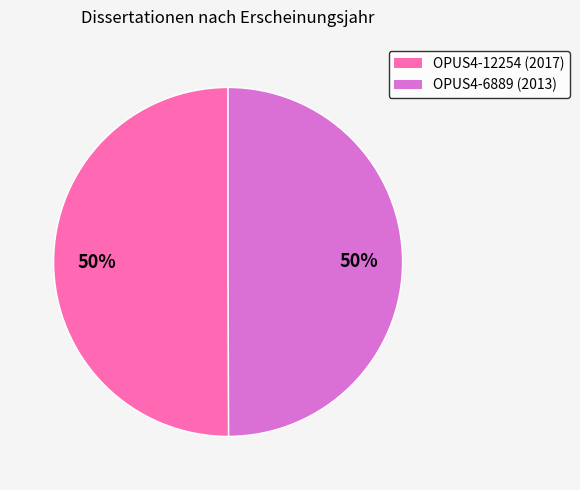

Is it true that OPUS4-6889 is 41% of the pie?

False